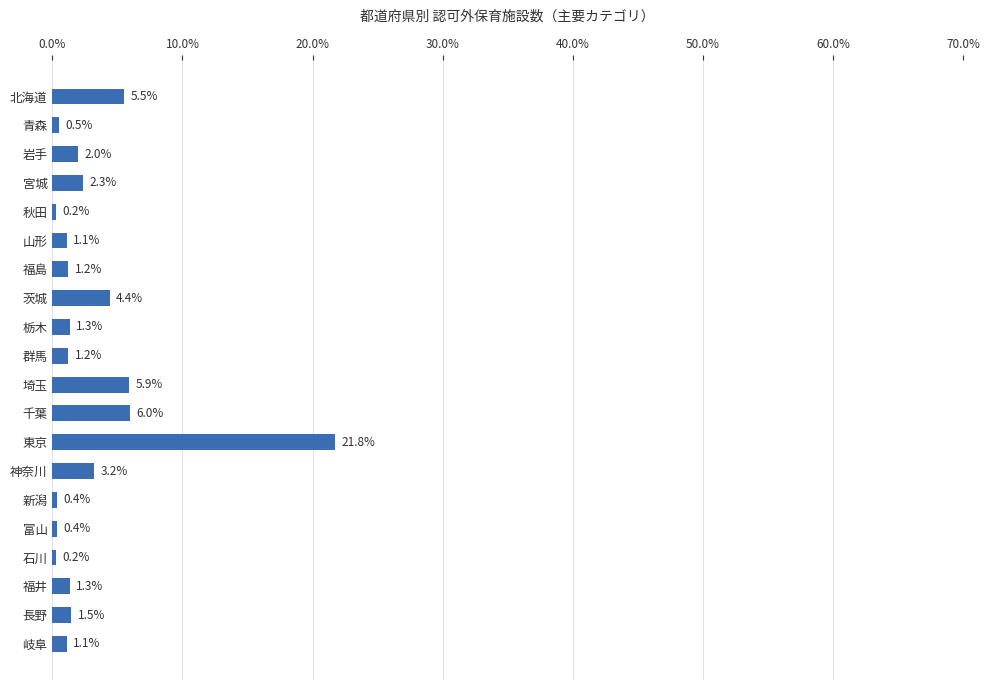

Reading bottom to top, list all the values displayed in this chart.

1.1	1.5	1.3	0.2	0.4	0.4	3.2	21.8	6.0	5.9	1.2	1.3	4.4	1.2	1.1	0.2	2.3	2.0	0.5	5.5